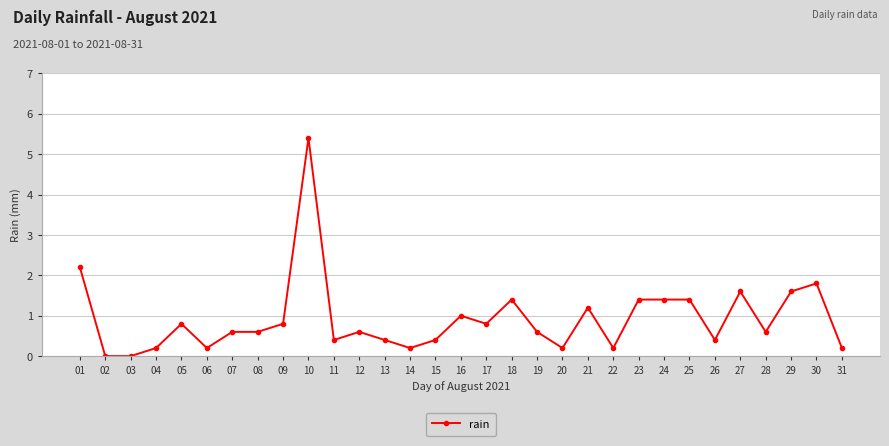

The value at 01 is 2.2. True or false?

True